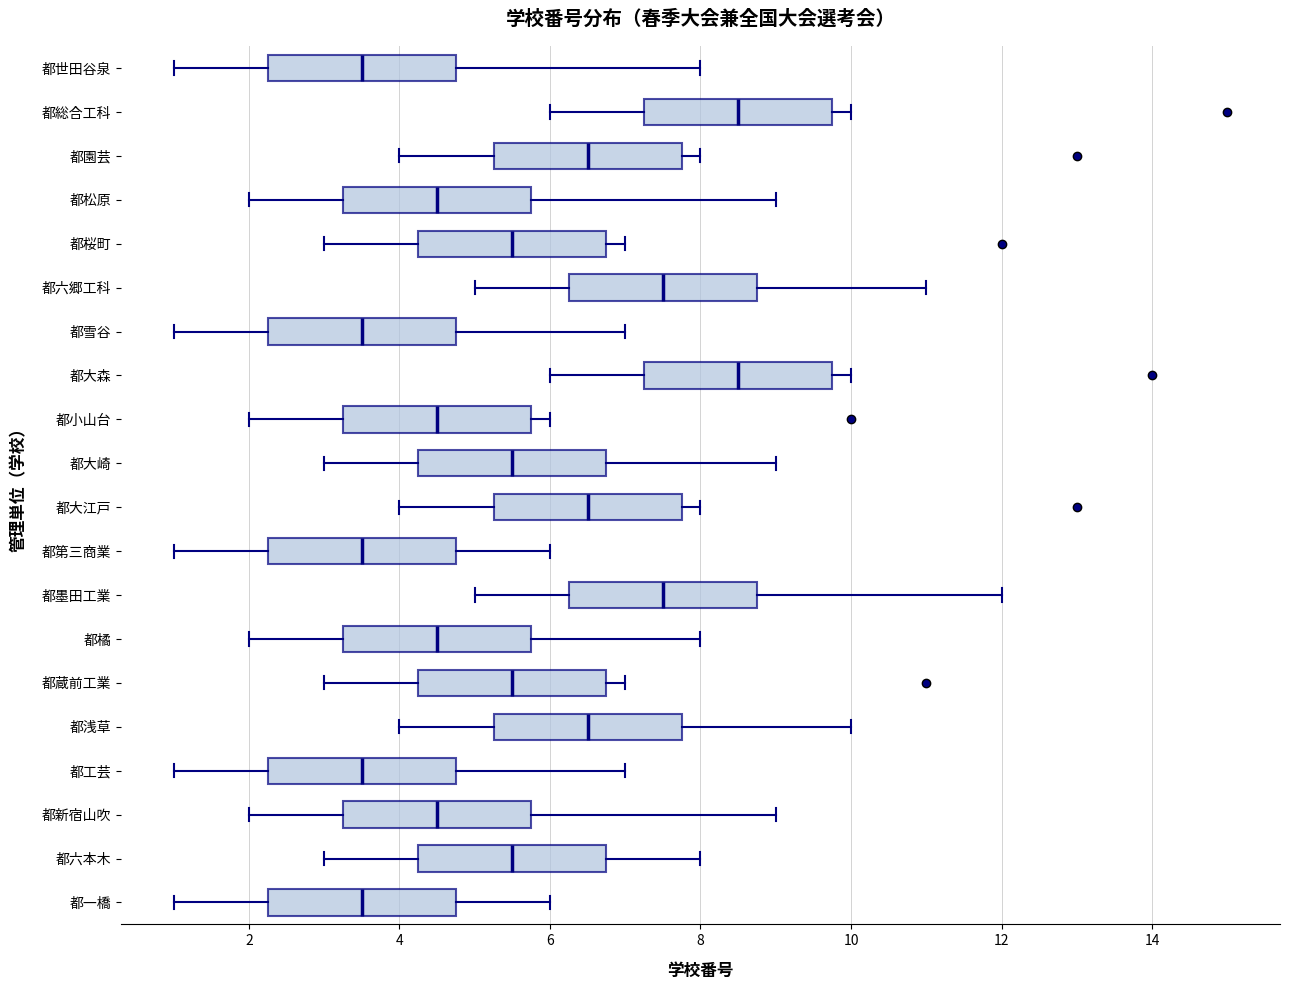

Where does the median line of the box for 都橘 sit on the x-axis? The values are not printed on the chart, so give them approximately, as read against the axis.

4.6